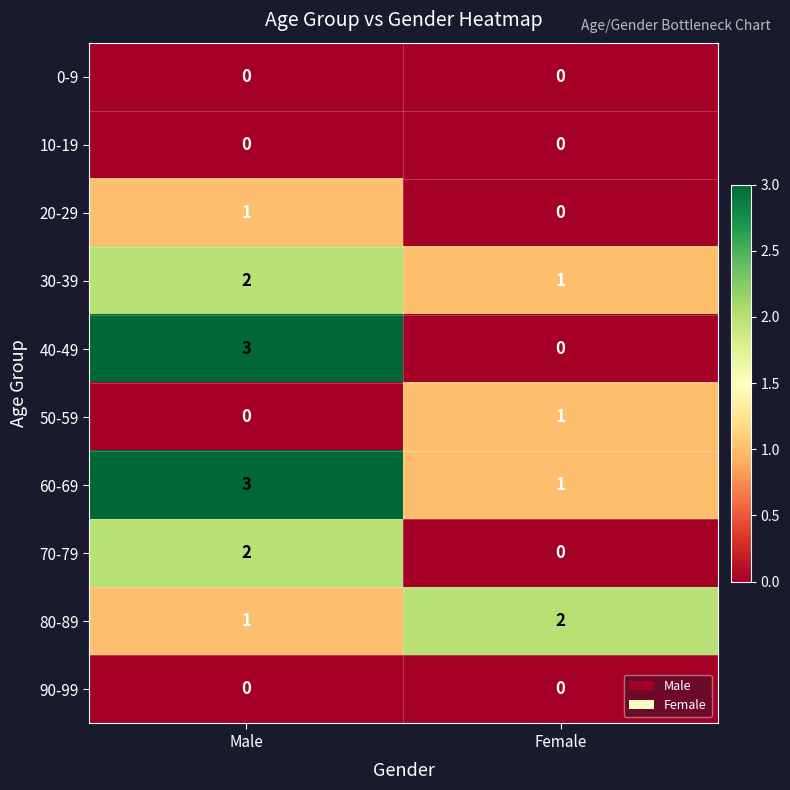

Count the number of categories in the chart.

2